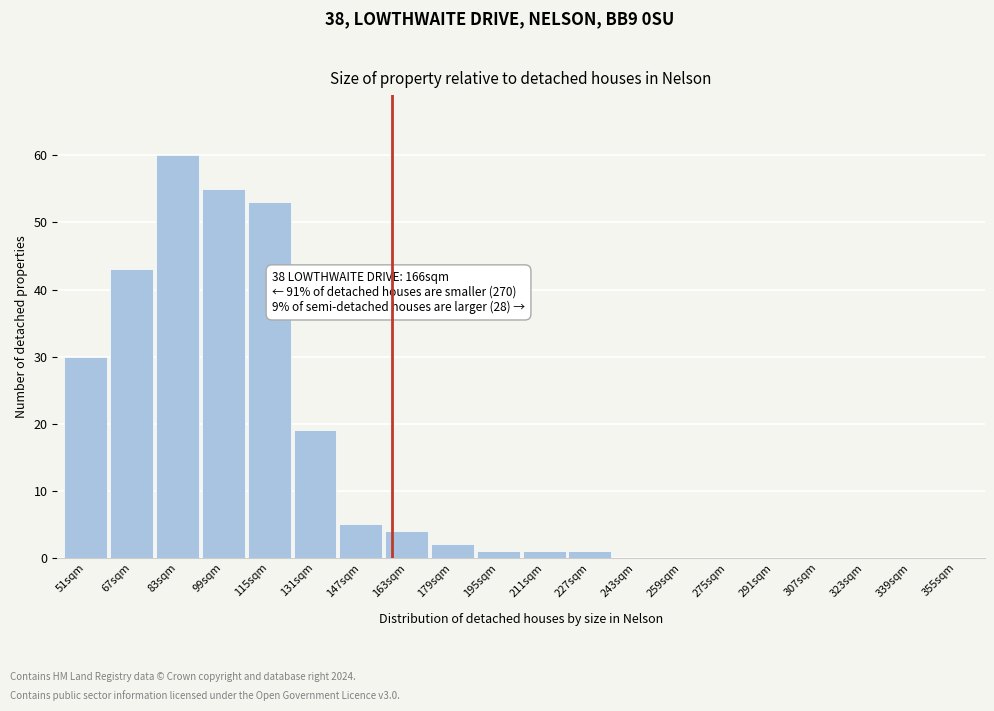

Reading left to right, transcribe all the data shown in this chart.

51sqm=30	67sqm=43	83sqm=60	99sqm=55	115sqm=53	131sqm=19	147sqm=5	163sqm=4	179sqm=2	195sqm=1	211sqm=1	227sqm=1	243sqm=0	259sqm=0	275sqm=0	291sqm=0	307sqm=0	323sqm=0	339sqm=0	355sqm=0